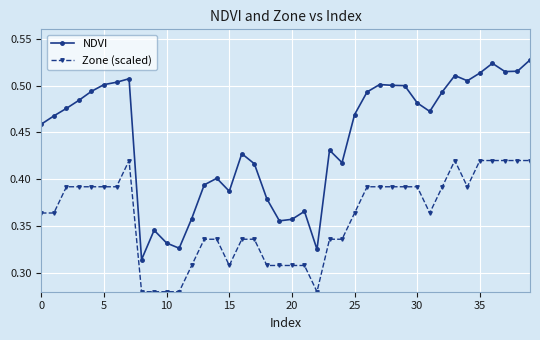

Count the NDVI values in the range 0 to 1.

40